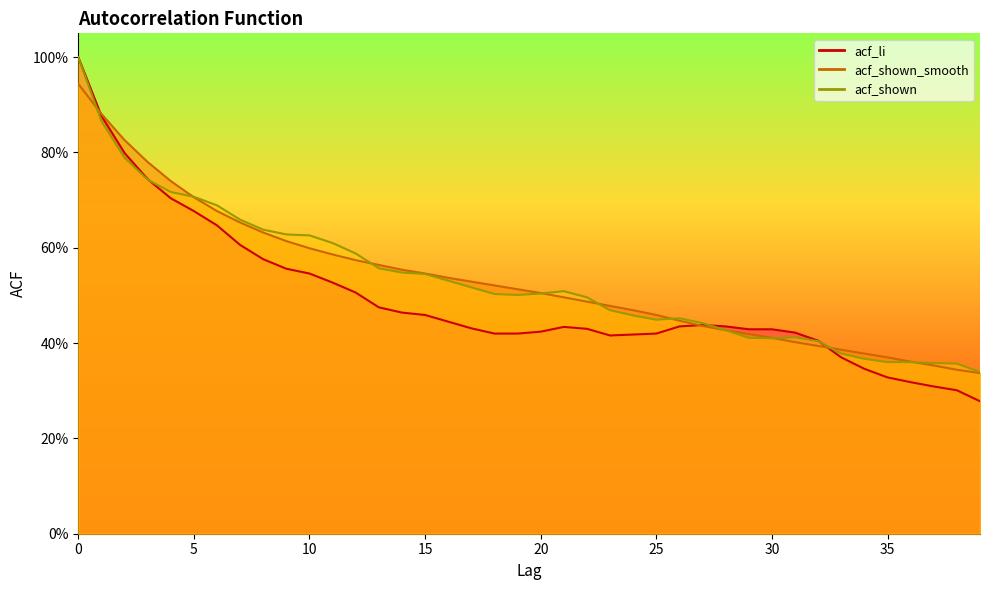

Reading right to left, transcribe all the data shown in this chart.

acf_li: 0.3	0.3	0.3	0.3	0.3	0.3	0.4	0.4	0.4	0.4	0.4	0.4	0.4	0.4	0.4	0.4	0.4	0.4	0.4	0.4	0.4	0.4	0.4	0.4	0.5	0.5	0.5	0.5	0.5	0.5	0.6	0.6	0.6	0.6	0.7	0.7	0.7	0.8	0.9	1.0
acf_shown_smooth: 0.3	0.3	0.4	0.4	0.4	0.4	0.4	0.4	0.4	0.4	0.4	0.4	0.4	0.4	0.5	0.5	0.5	0.5	0.5	0.5	0.5	0.5	0.5	0.5	0.5	0.6	0.6	0.6	0.6	0.6	0.6	0.6	0.7	0.7	0.7	0.7	0.8	0.8	0.9	0.9
acf_shown: 0.3	0.4	0.4	0.4	0.4	0.4	0.4	0.4	0.4	0.4	0.4	0.4	0.4	0.5	0.4	0.5	0.5	0.5	0.5	0.5	0.5	0.5	0.5	0.5	0.5	0.5	0.6	0.6	0.6	0.6	0.6	0.6	0.7	0.7	0.7	0.7	0.7	0.8	0.9	1.0